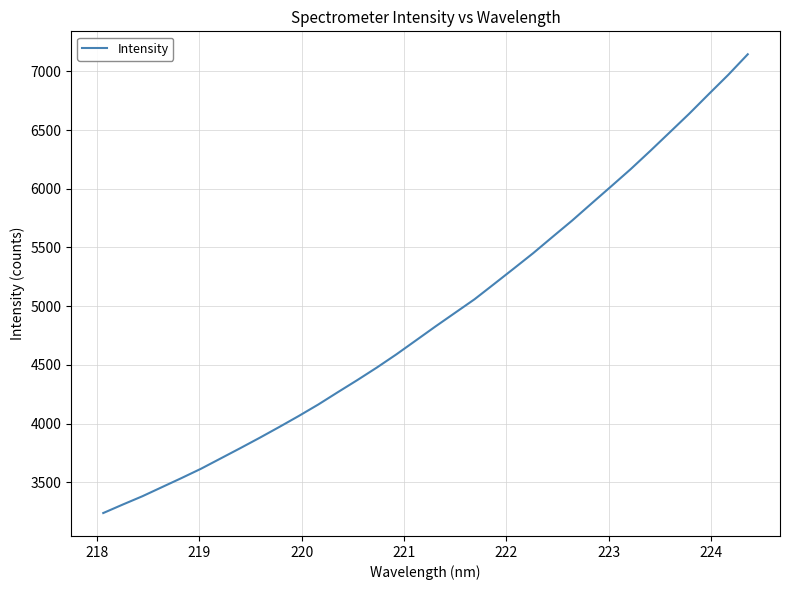

What is the greatest value displayed?

7146.0